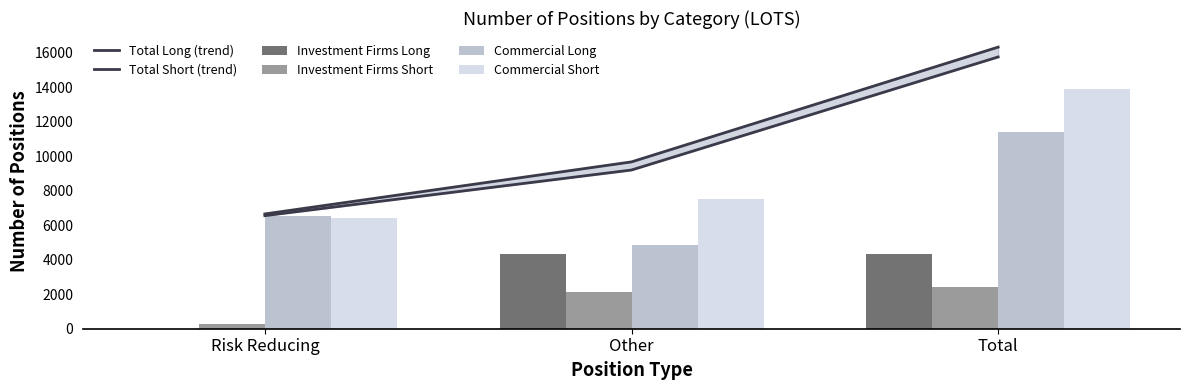

What is the difference between the highest and lowest values at Other?

7512